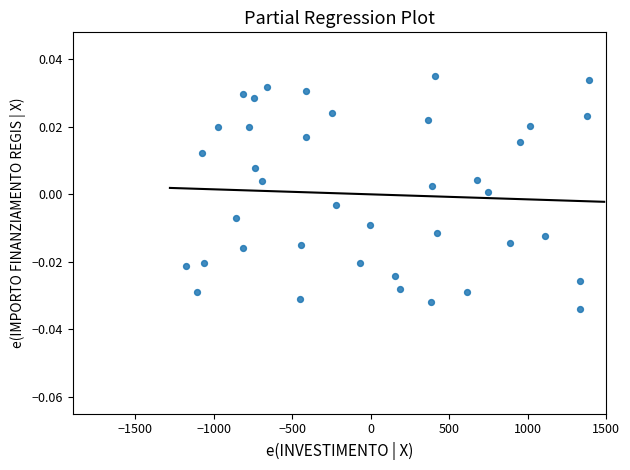

What is the range of X values (max minus min)?

2568.6